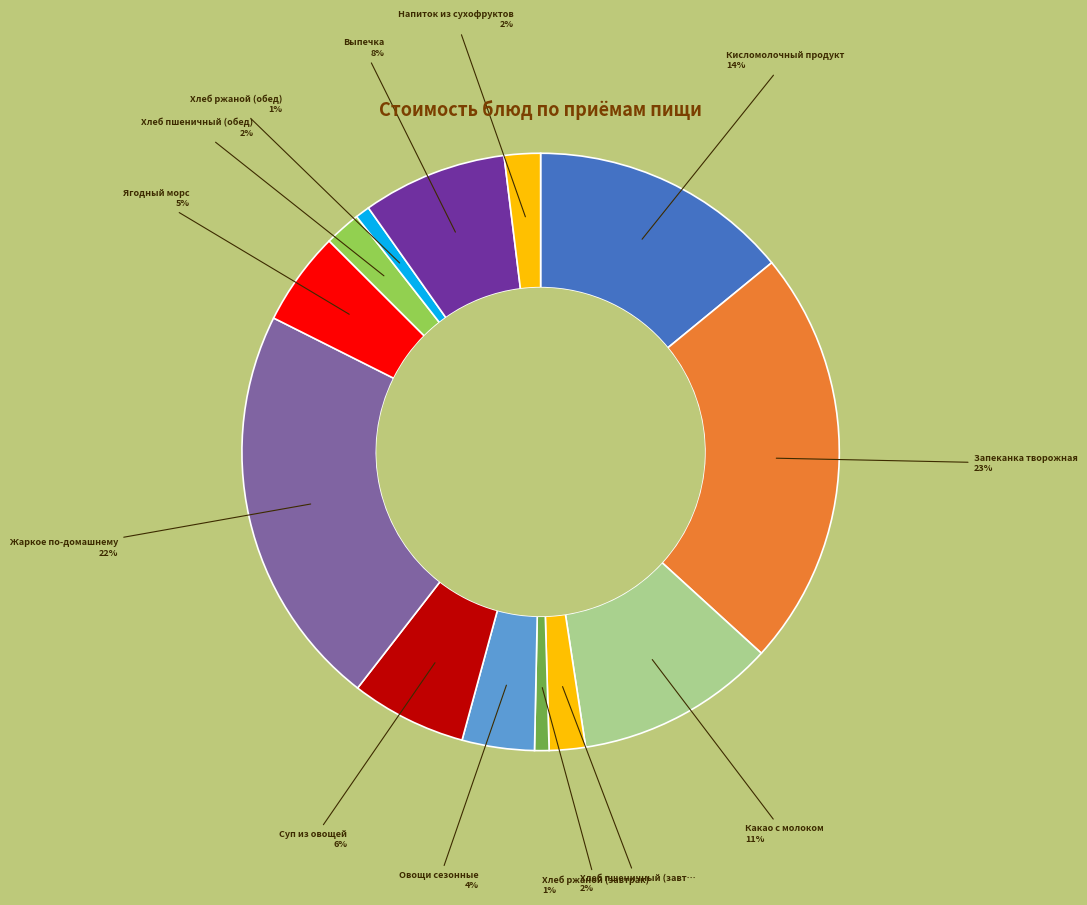

How many slices are in this pie chart?

13